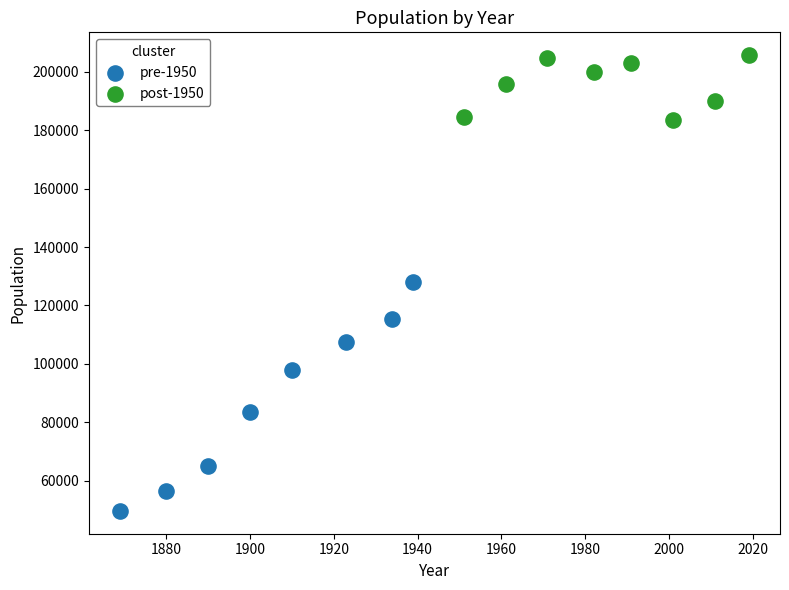

Which series reaches the minimum Y coordinate?

pre-1950